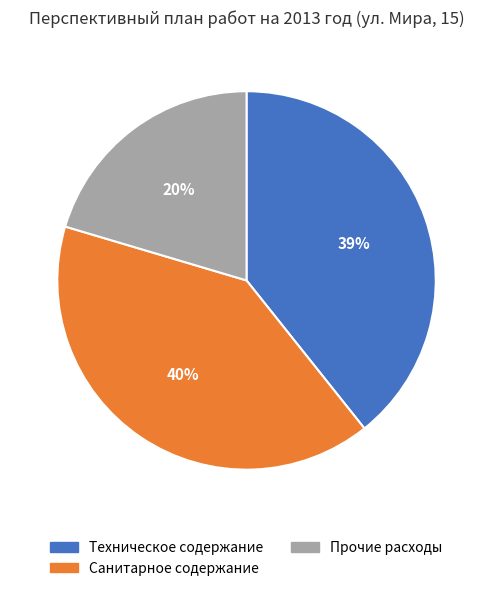

How many slices are in this pie chart?

3